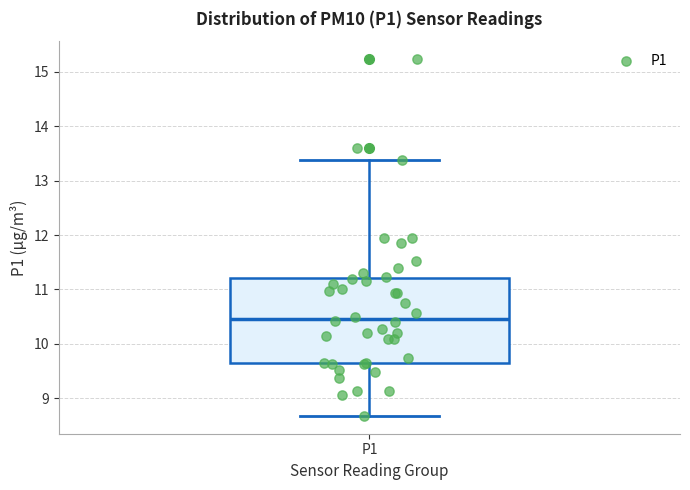

Read this box plot against the y-axis: the position of the median line, the range covered by the box, and the ends of both whiskers. The values are not printed on the chart, so give them approximately, as read against the axis.

median 10.5, box 9.7 to 11.2, whiskers 8.7 to 13.4